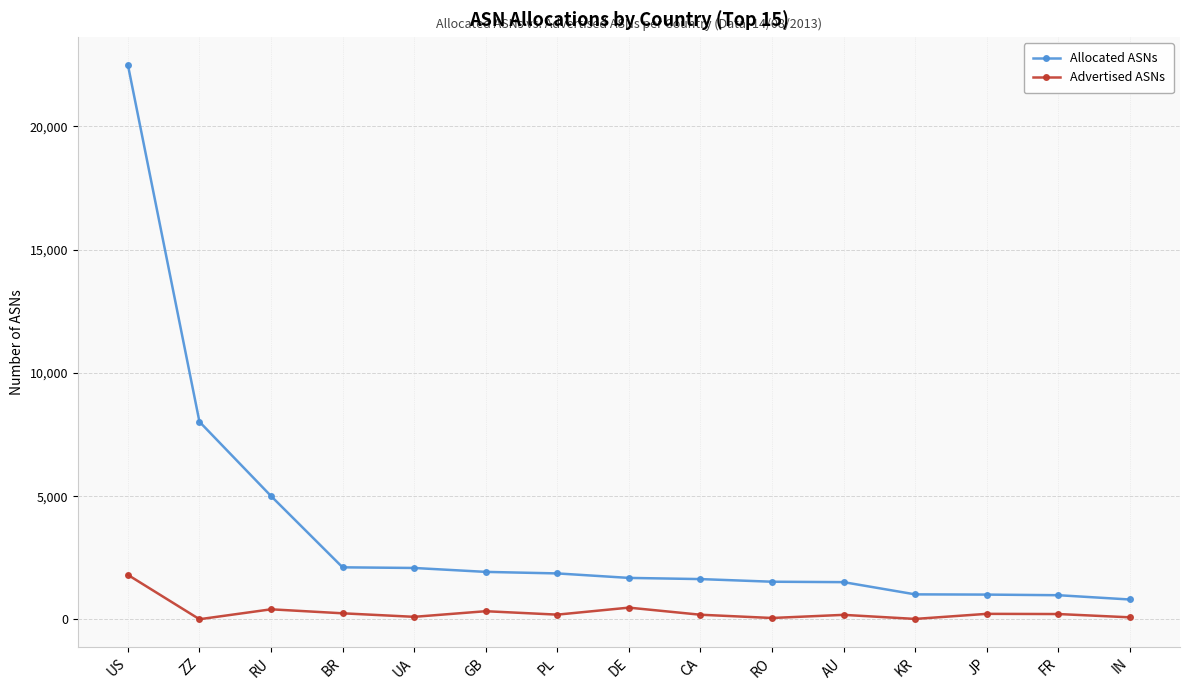

List the series in order of their peak value, highest first.

Allocated ASNs, Advertised ASNs